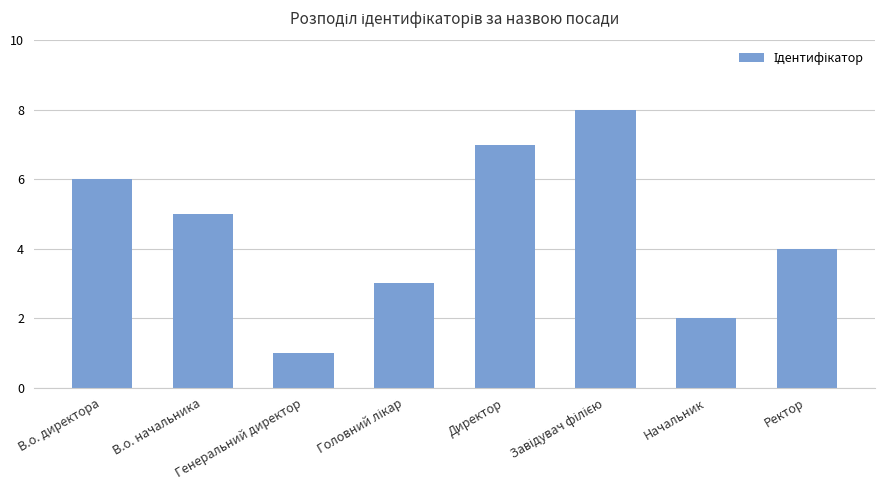

The value at Начальник is 2. True or false?

True